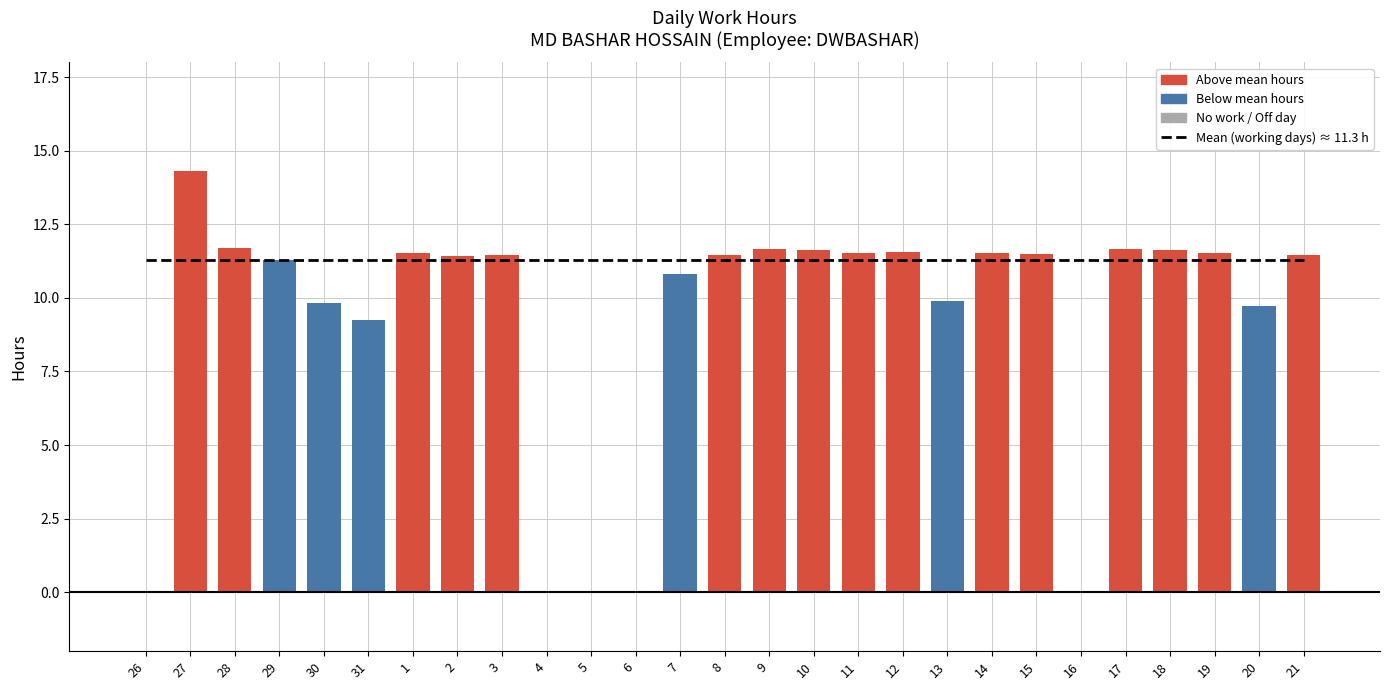

What is the average value?

9.2